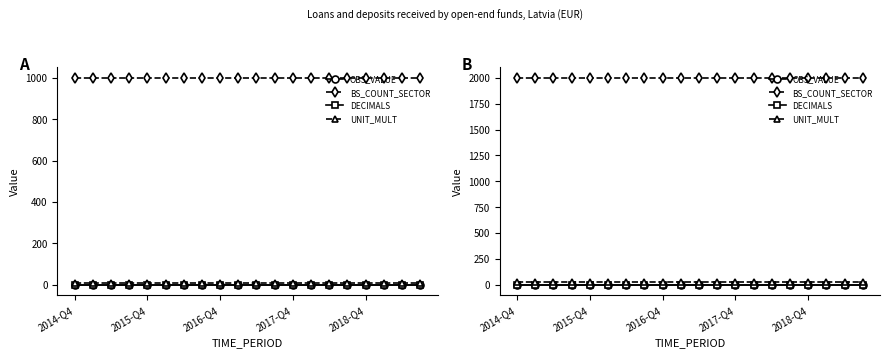

Between 2016-Q4 and 2018-Q4, which series saw the biggest shift?

OBS_VALUE